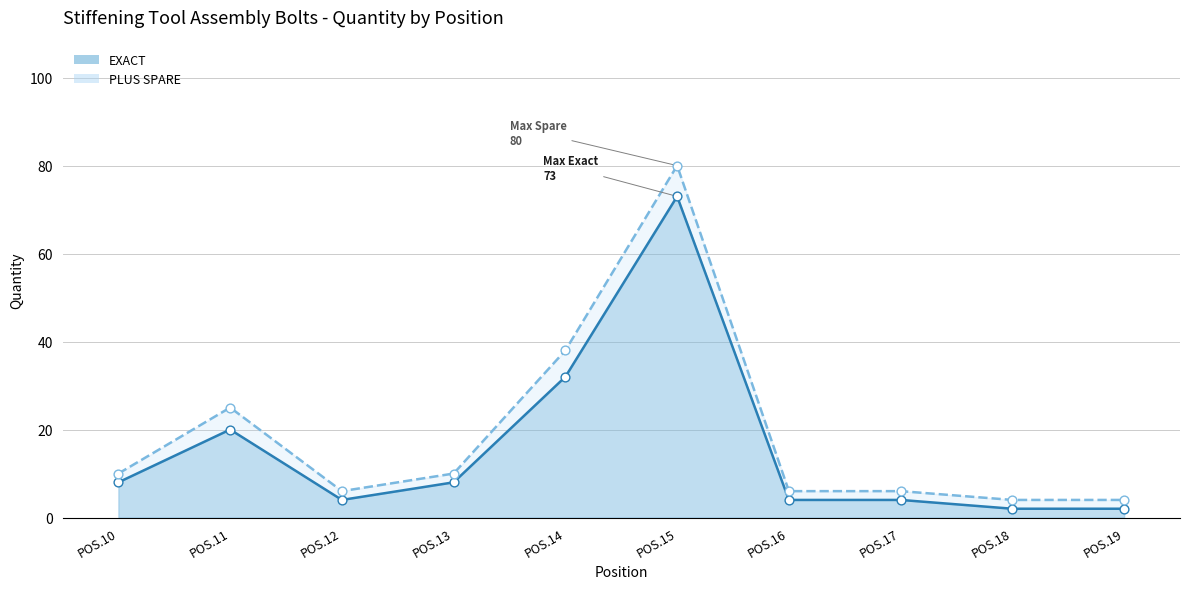

Which series has the largest total across all categories?

PLUS SPARE